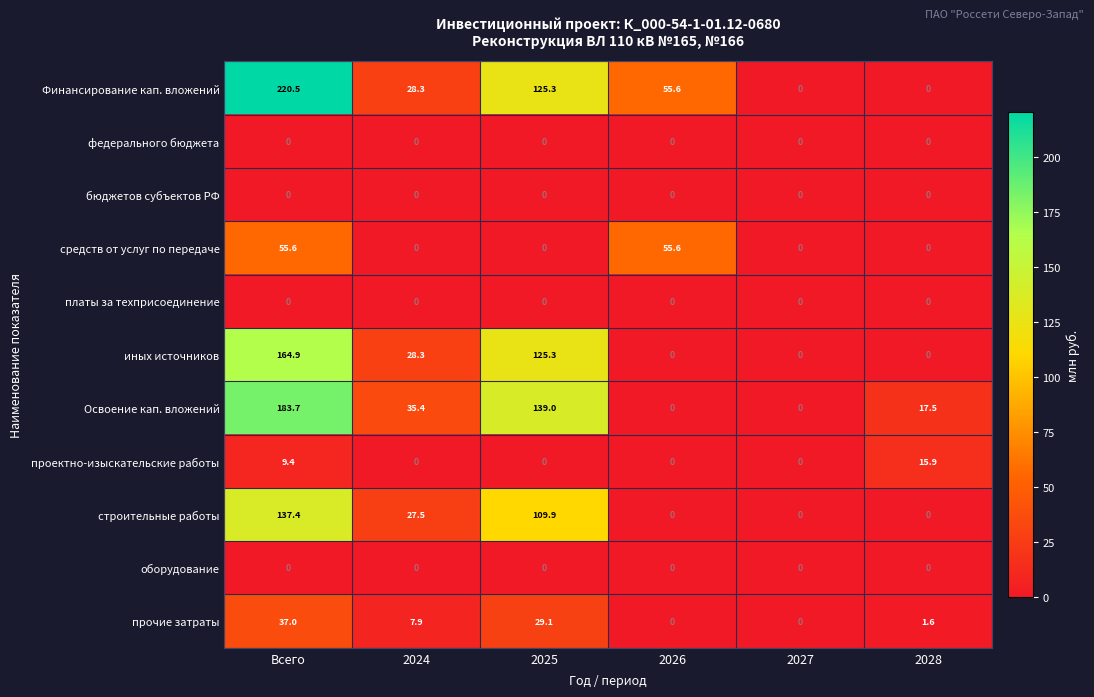

What is the highest value of the прочие затраты series?

37.0